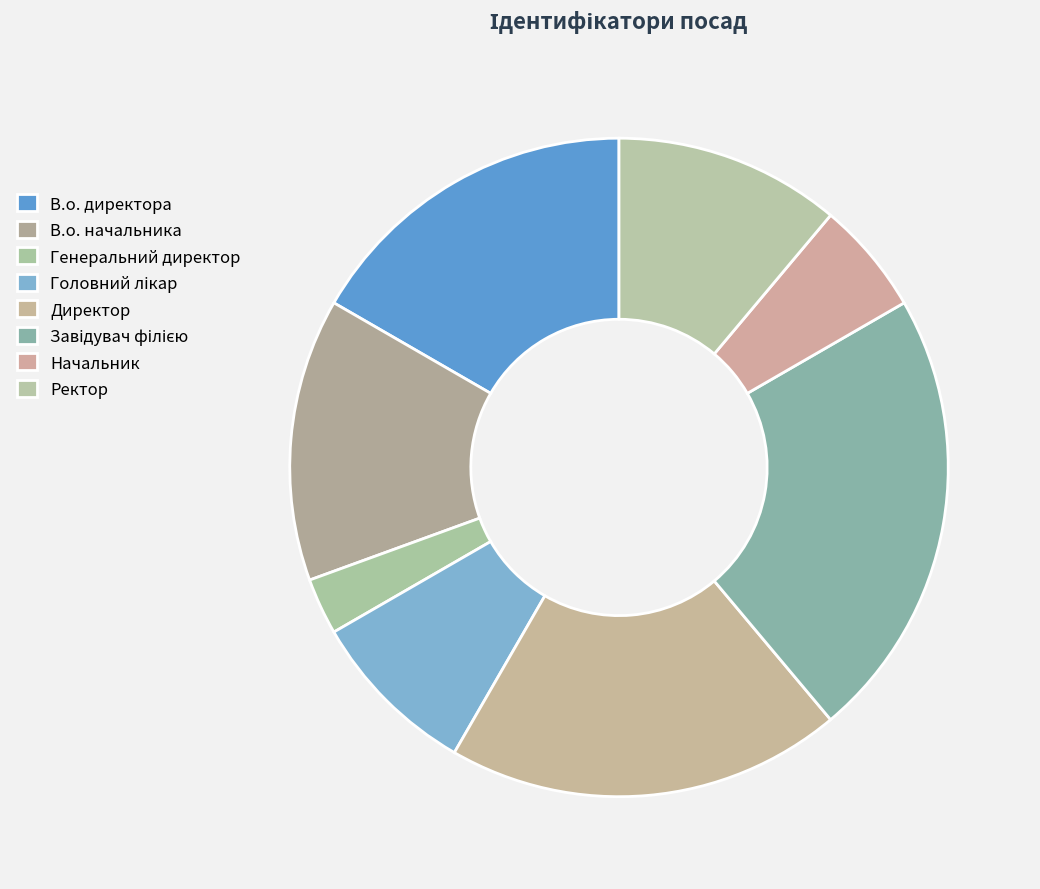

True or false: Завідувач філією accounts for 33% of the total.

False